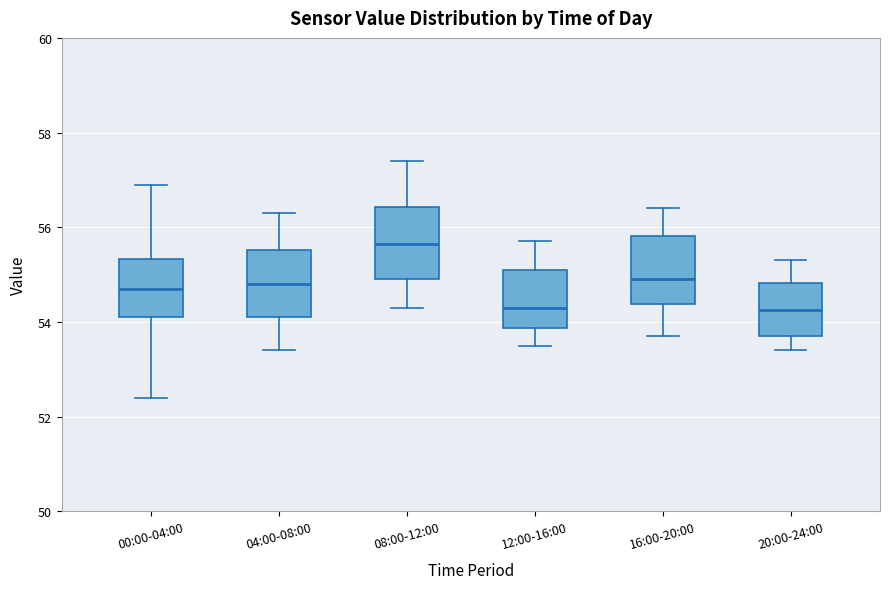

Reading left to right, read every box against the y-axis: the position of its median line, the range the box covers, and the ends of its whiskers. The values are not printed on the chart, so give them approximately, as read against the axis.

00:00-04:00: median 54.8, box 54.2 to 55.4, whiskers 52.4 to 57.0
04:00-08:00: median 54.8, box 54.2 to 55.6, whiskers 53.4 to 56.4
08:00-12:00: median 55.6, box 55.0 to 56.4, whiskers 54.4 to 57.4
12:00-16:00: median 54.4, box 53.8 to 55.2, whiskers 53.6 to 55.8
16:00-20:00: median 55.0, box 54.4 to 55.8, whiskers 53.8 to 56.4
20:00-24:00: median 54.2, box 53.8 to 54.8, whiskers 53.4 to 55.4